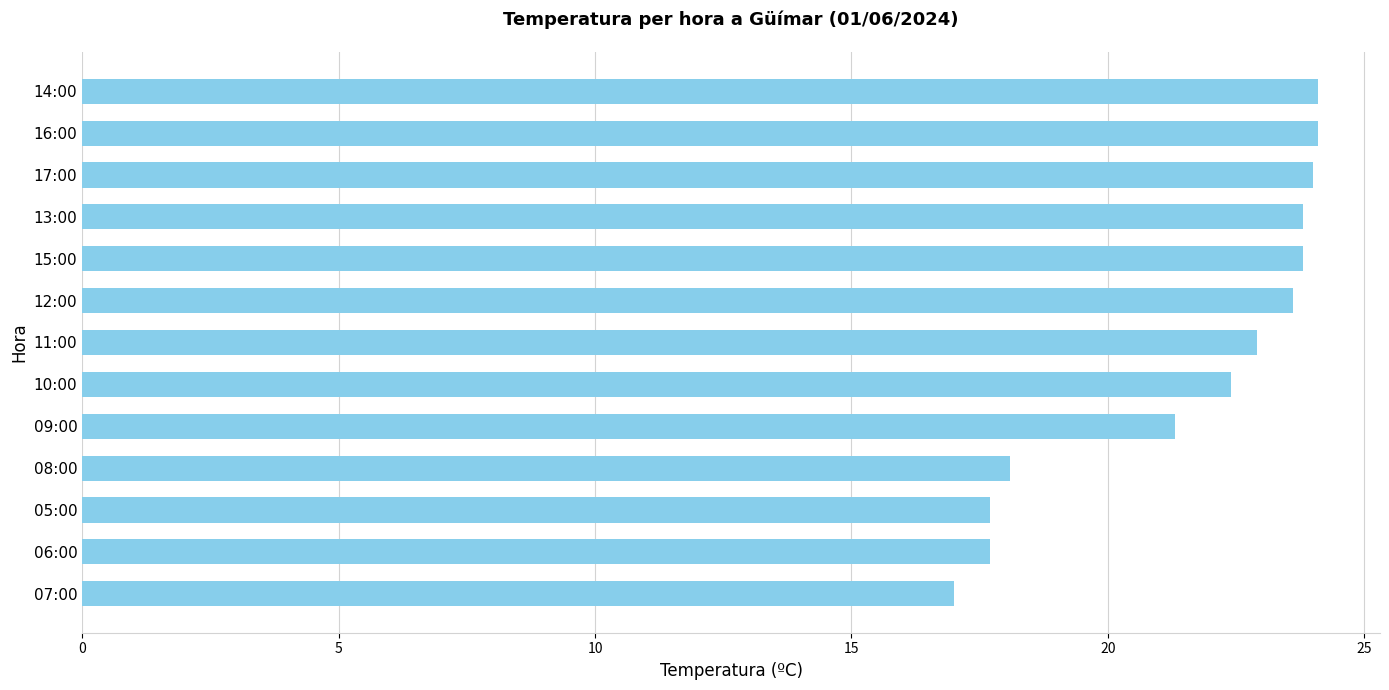

What is the change in value from 05:00 to 15:00?

+6.1